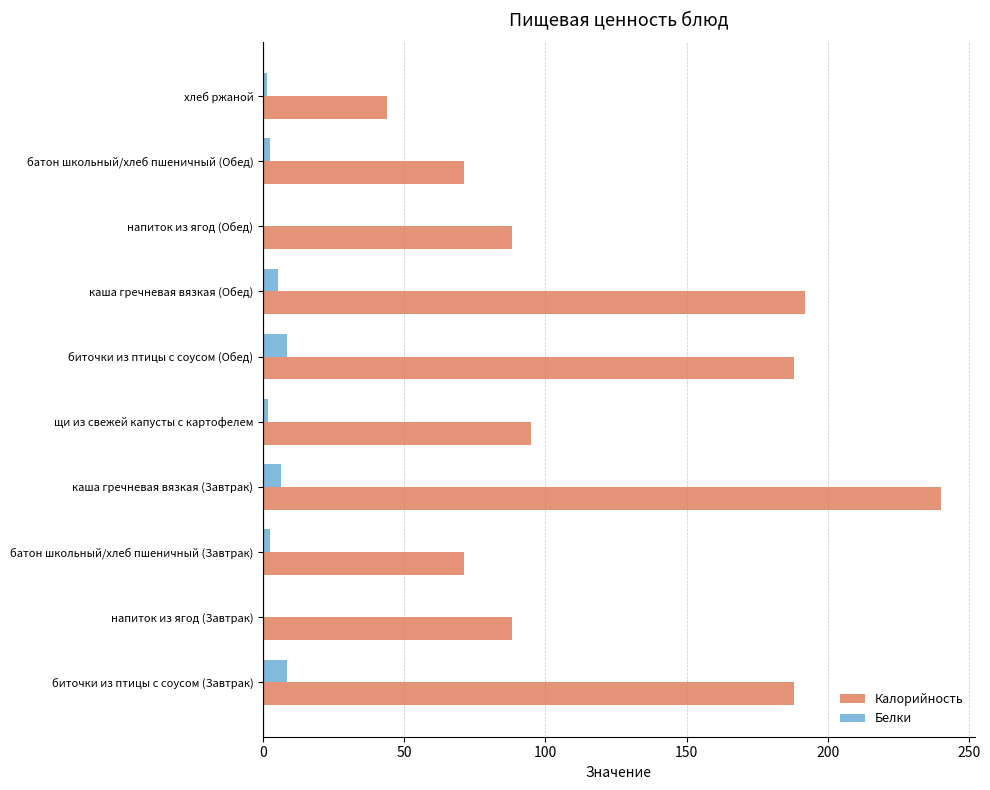

Which series changed the most between каша гречневая вязкая (Завтрак) and батон школьный/хлеб пшеничный (Обед)?

Калорийность